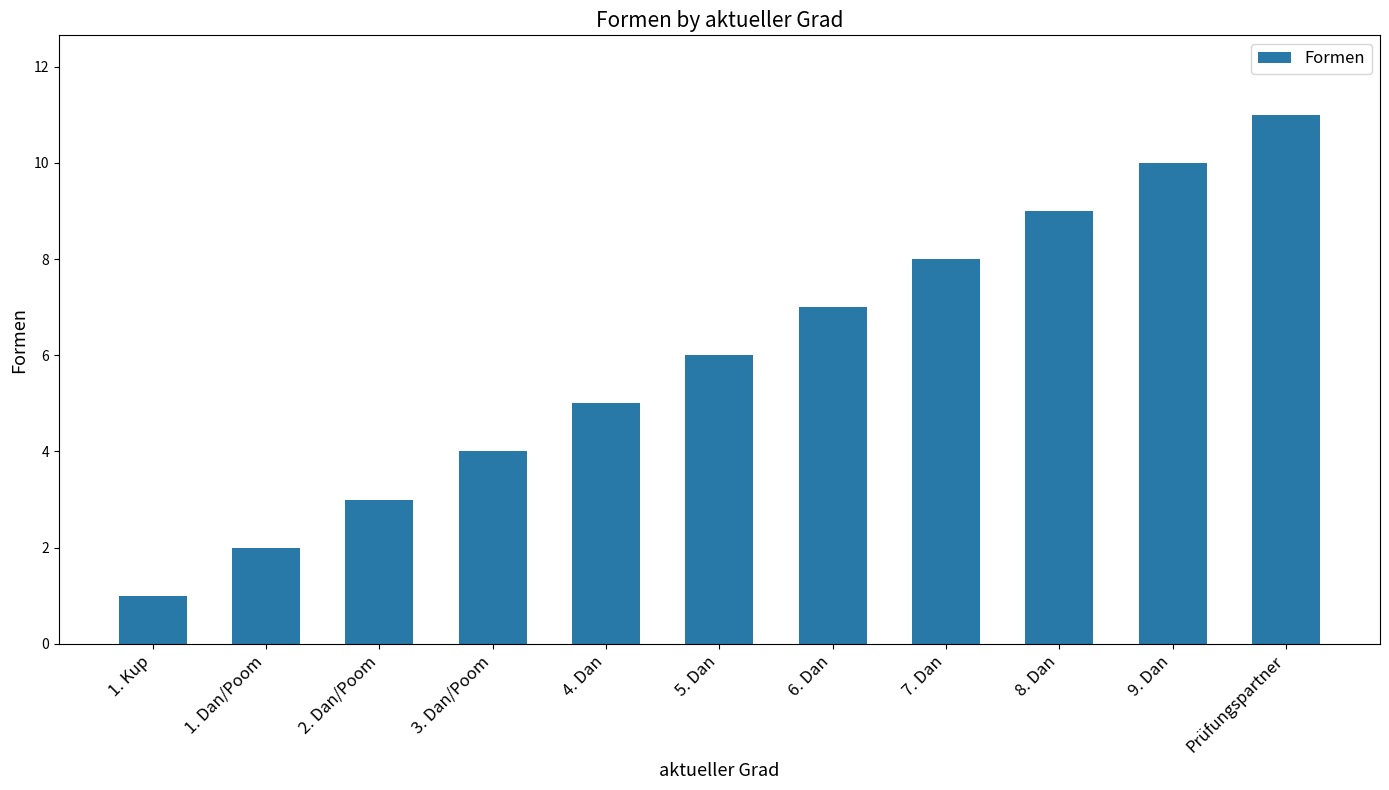

Read the value at 7. Dan, to the nearest 5.

10